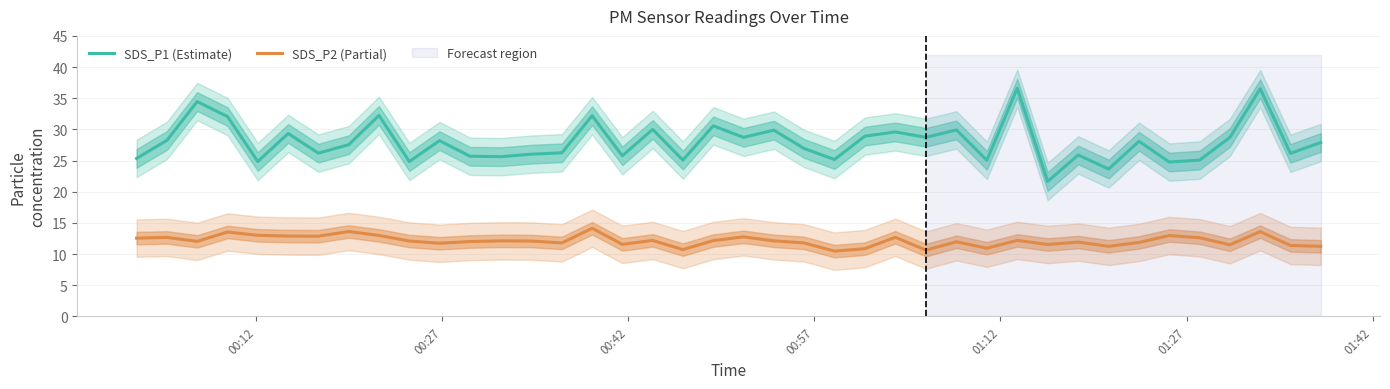

True or false: SDS_P2 (Partial) and SDS_P1 (Estimate) intersect in this chart.

False